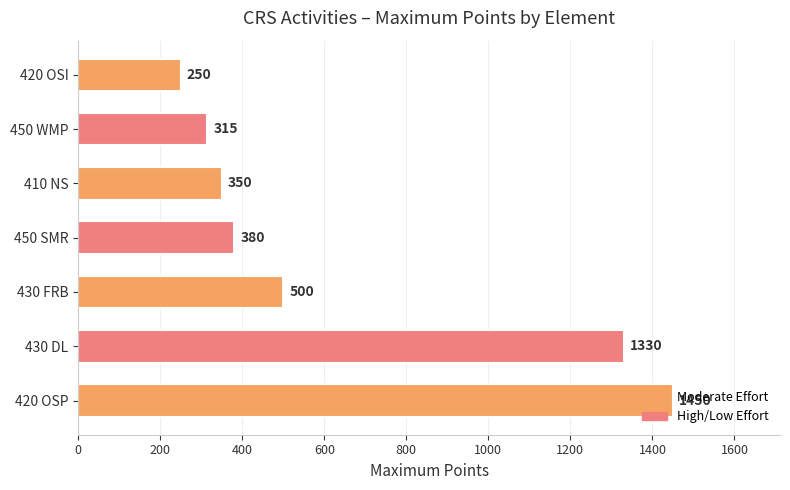

The chart shows a value of 2293 at 420 OSP. True or false?

False